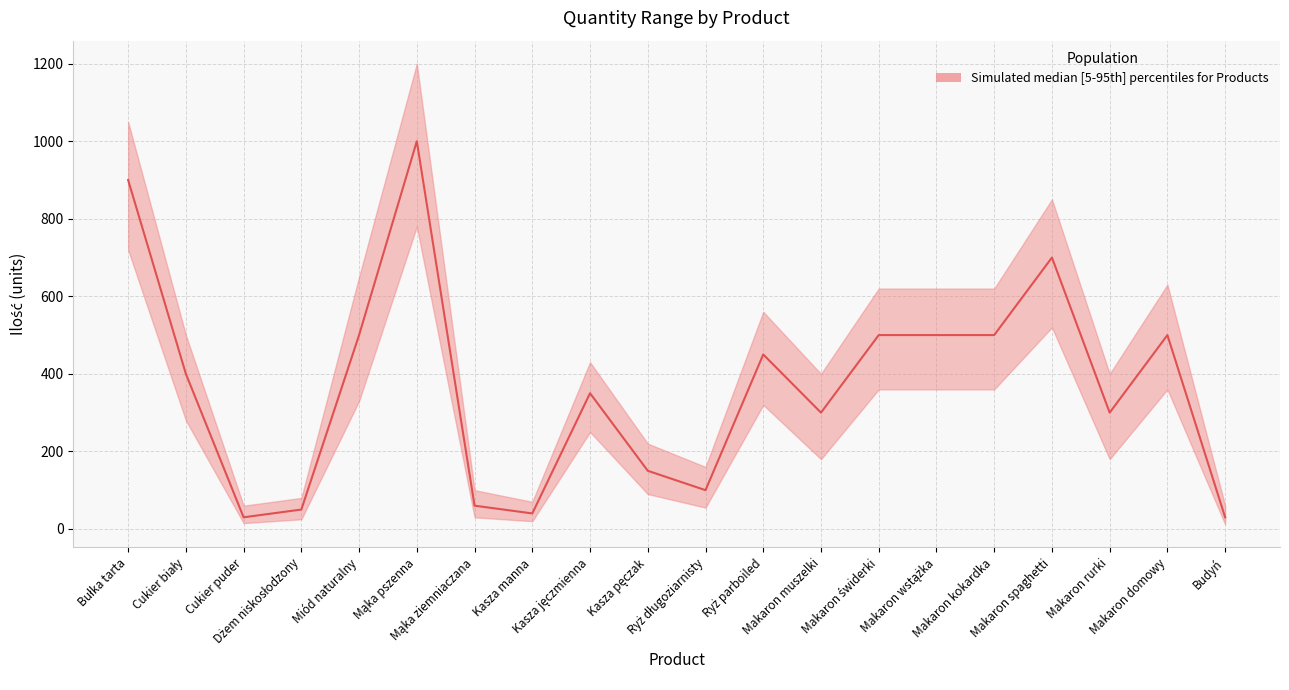

True or false: the data shows 1387 at Bułka tarta.

False